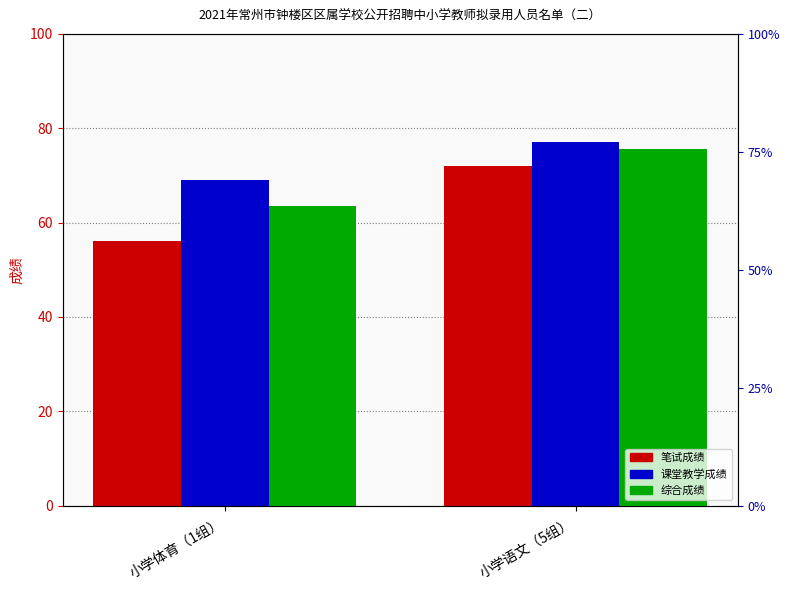

What position from the left is 小学语文（5组）?

2